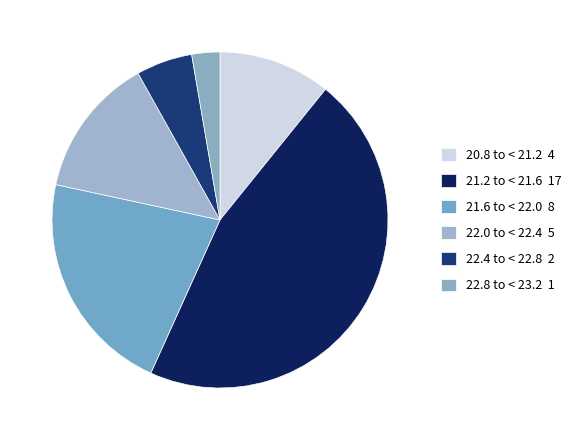

How many segments does this pie chart have?

6